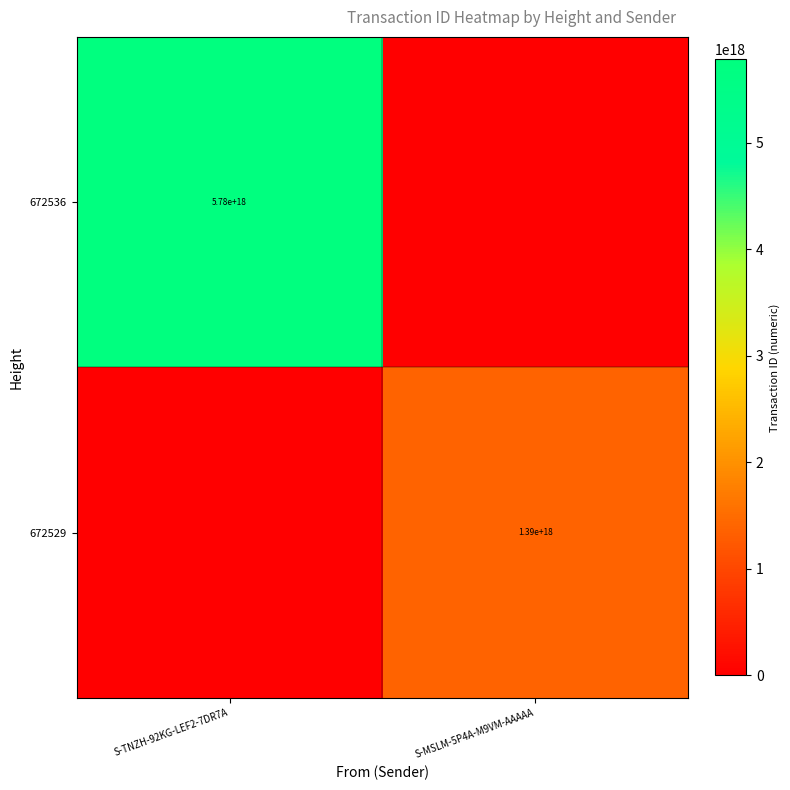

True or false: 672536 has a value of 9459208447284686848 at S-TNZH-92KG-LEF2-7DR7A.

False